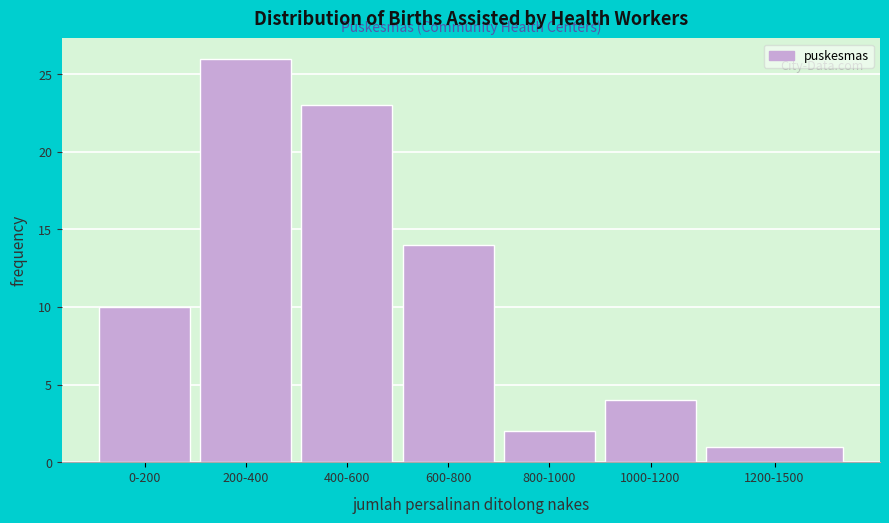

Reading left to right, list all the values displayed in this chart.

10	26	23	14	2	4	1